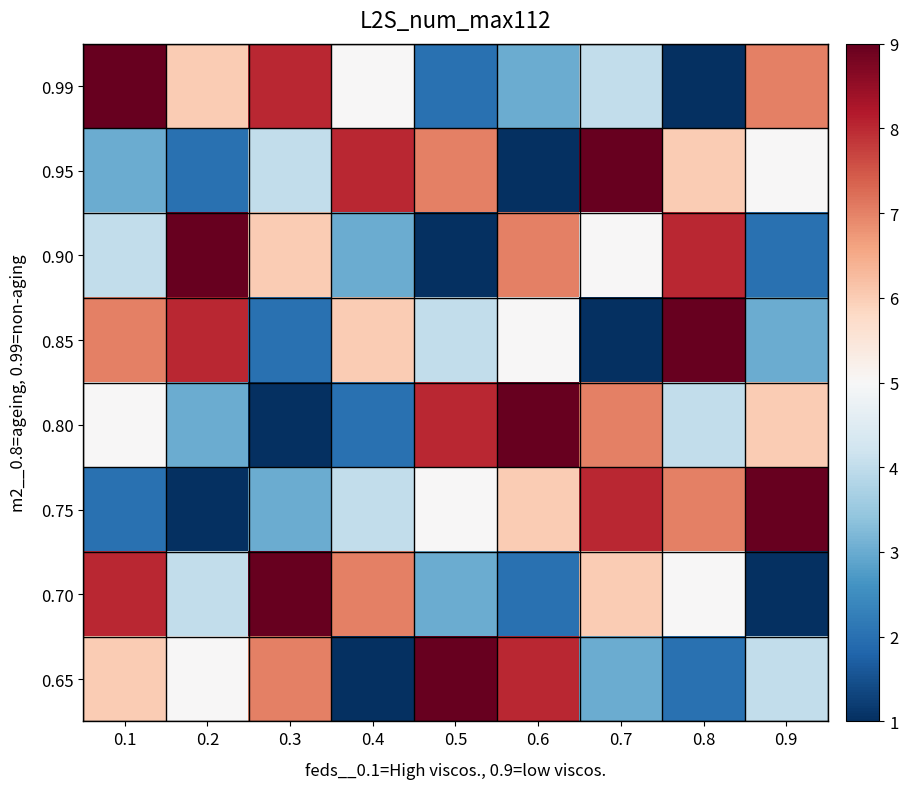

Reading right to left, extract all data points from this chart.

0.99: 0.9=7	0.8=1	0.7=4	0.6=3	0.5=2	0.4=5	0.3=8	0.2=6	0.1=9
0.95: 0.9=5	0.8=6	0.7=9	0.6=1	0.5=7	0.4=8	0.3=4	0.2=2	0.1=3
0.90: 0.9=2	0.8=8	0.7=5	0.6=7	0.5=1	0.4=3	0.3=6	0.2=9	0.1=4
0.85: 0.9=3	0.8=9	0.7=1	0.6=5	0.5=4	0.4=6	0.3=2	0.2=8	0.1=7
0.80: 0.9=6	0.8=4	0.7=7	0.6=9	0.5=8	0.4=2	0.3=1	0.2=3	0.1=5
0.75: 0.9=9	0.8=7	0.7=8	0.6=6	0.5=5	0.4=4	0.3=3	0.2=1	0.1=2
0.70: 0.9=1	0.8=5	0.7=6	0.6=2	0.5=3	0.4=7	0.3=9	0.2=4	0.1=8
0.65: 0.9=4	0.8=2	0.7=3	0.6=8	0.5=9	0.4=1	0.3=7	0.2=5	0.1=6